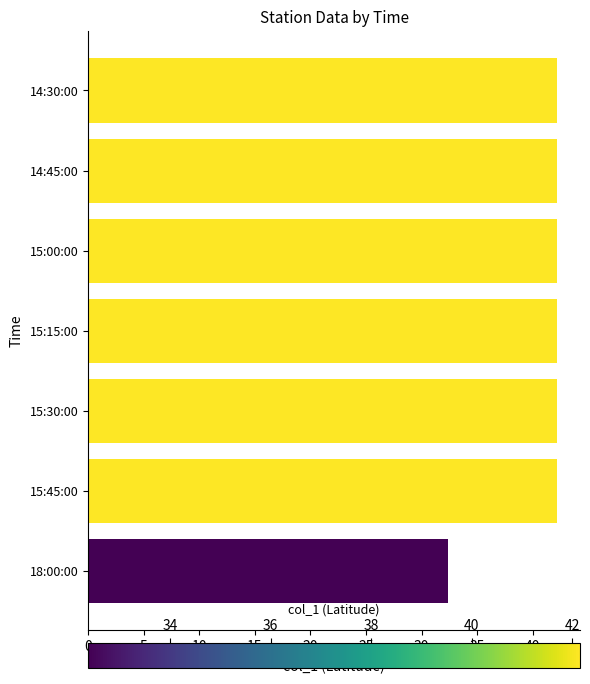

What is the average value?

40.8